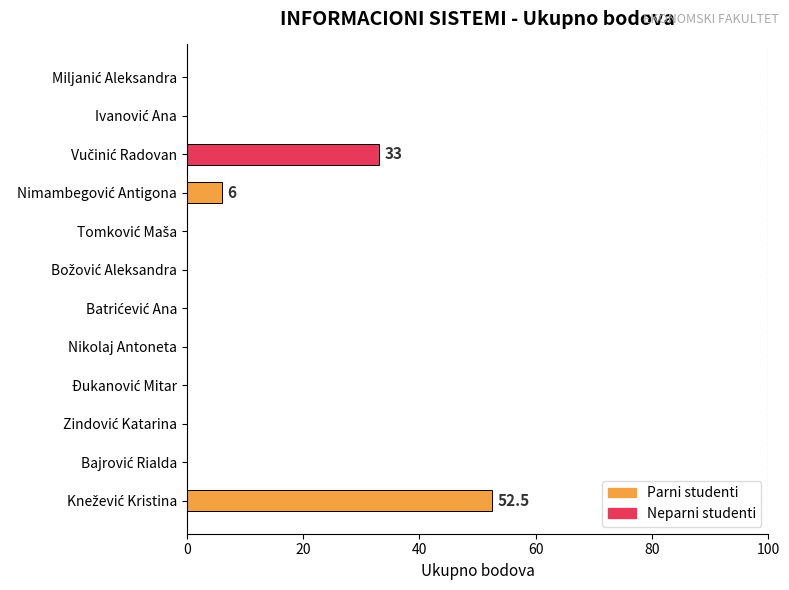

What is the maximum value shown in the chart?

52.5